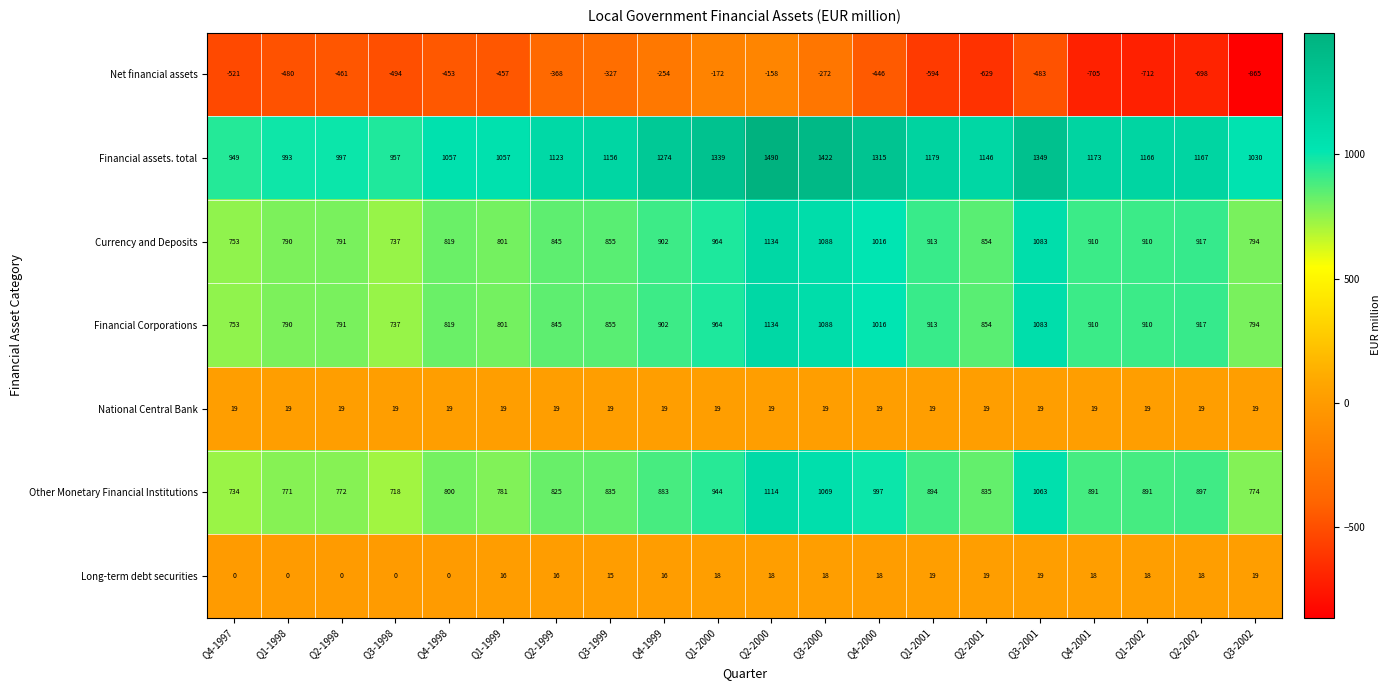

What is the minimum value shown in the chart?

-865